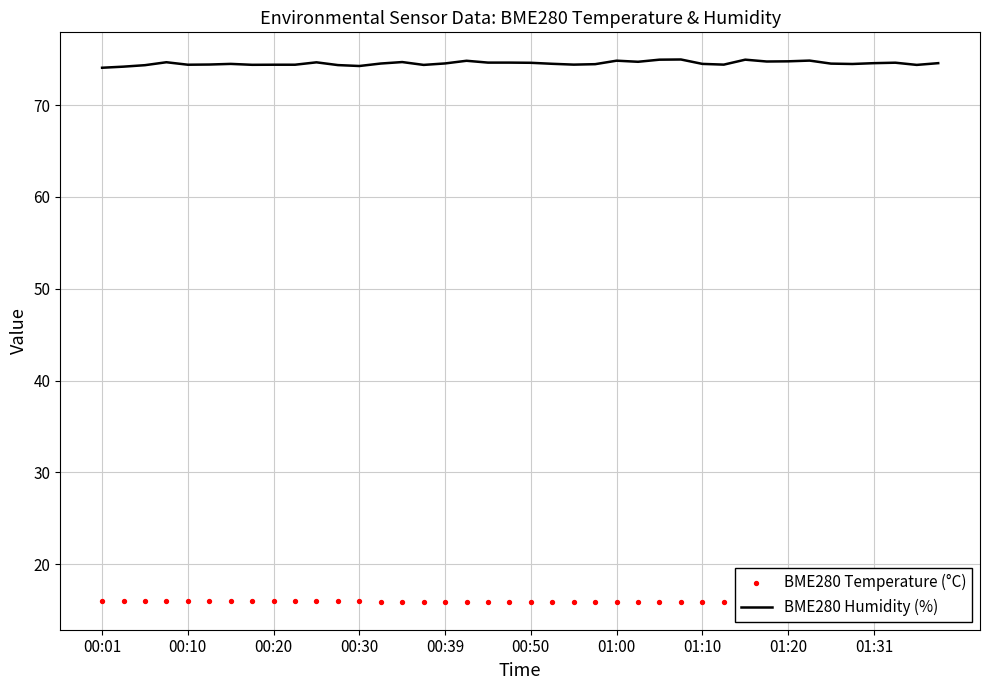

Which series has the widest spread of Y values?

BME280 Humidity (%)